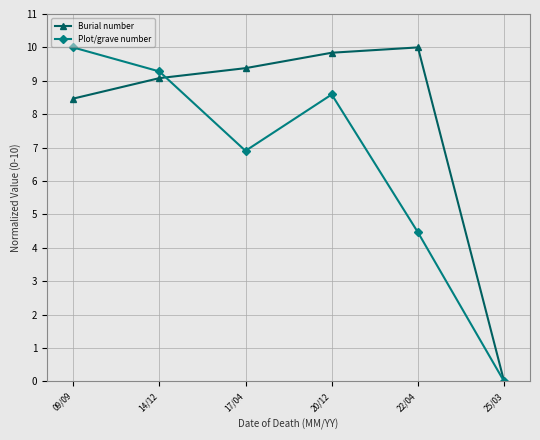

At 20/12, list the series in order from smallest to largest.

Plot/grave number, Burial number